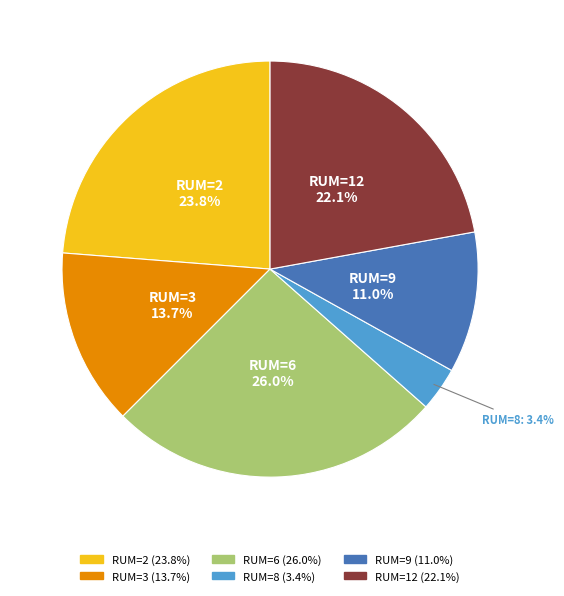

Is there any slice that represents more than half of the pie?

No